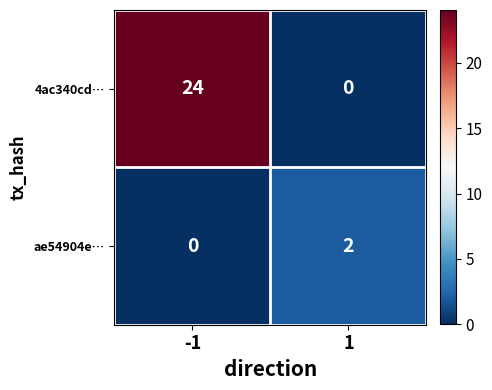

What is the average value of the 4ac340cd… series?

12